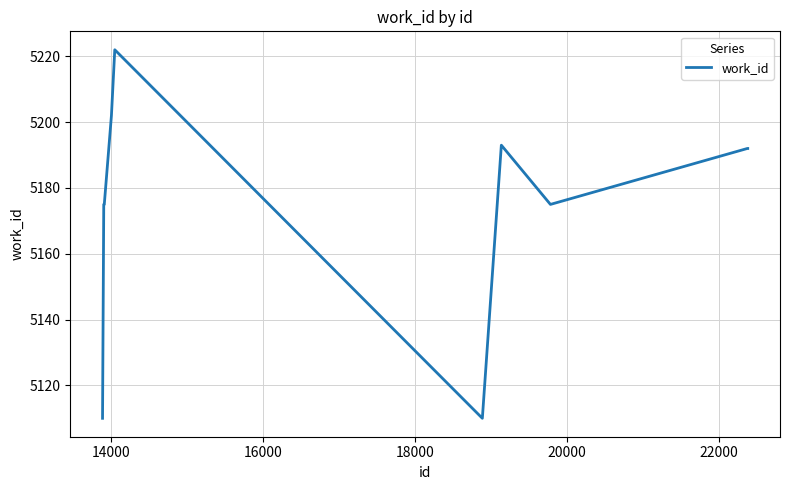

What is the difference between the maximum and minimum values?

112